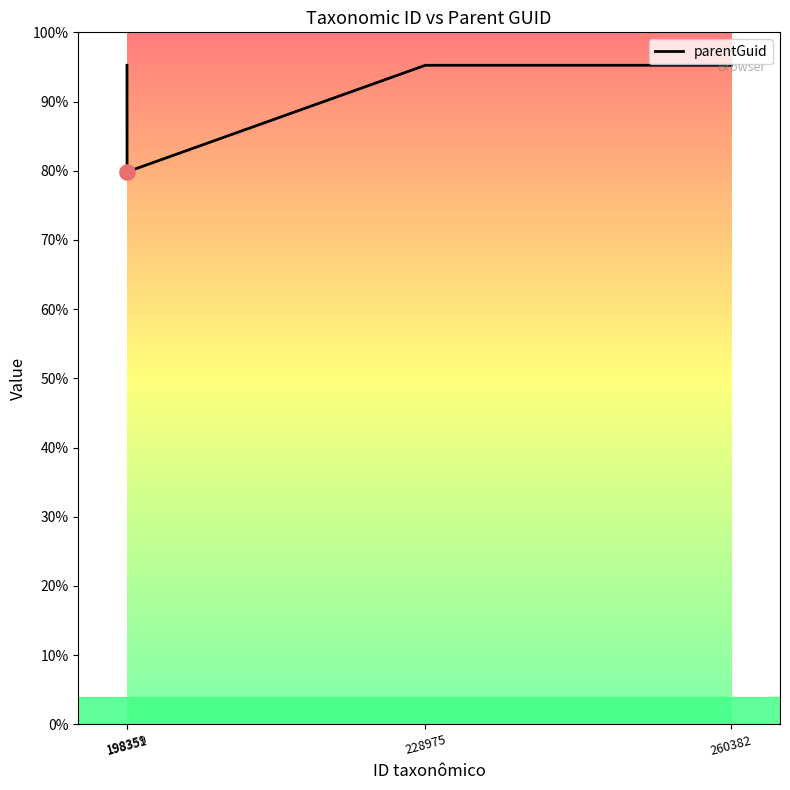

What is the ratio of the value at 198359 to the value at 198351?

0.8